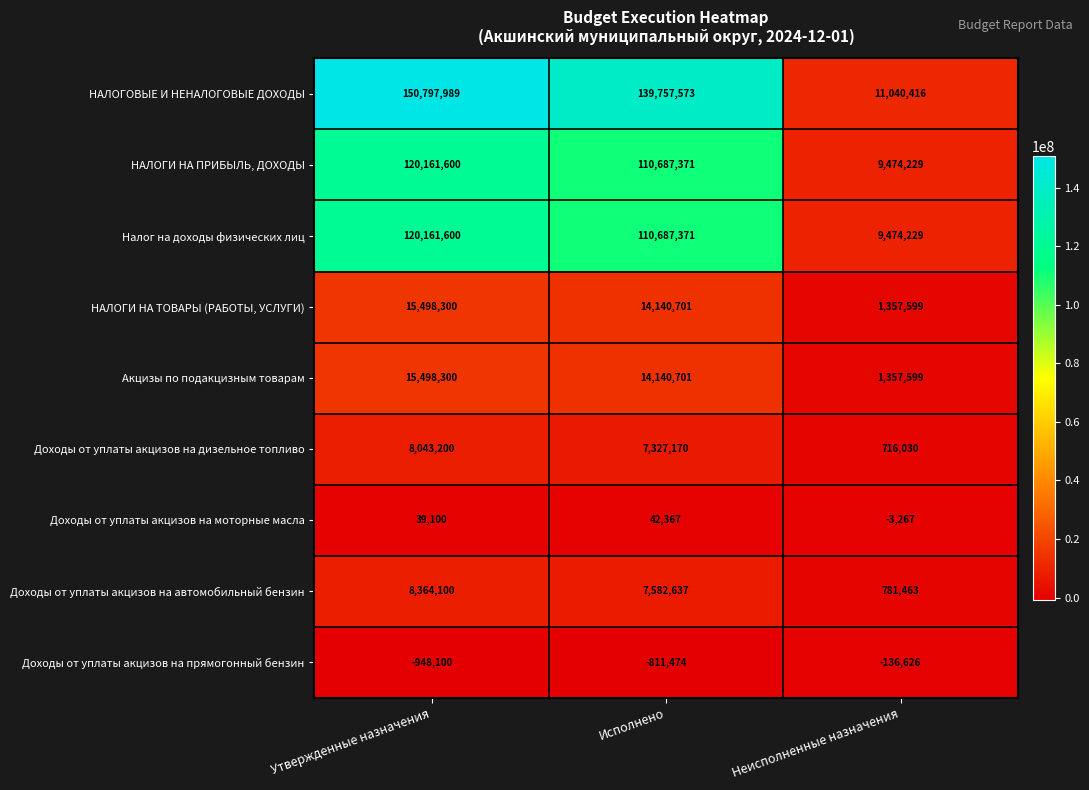

What is the maximum value shown in the chart?

150797989